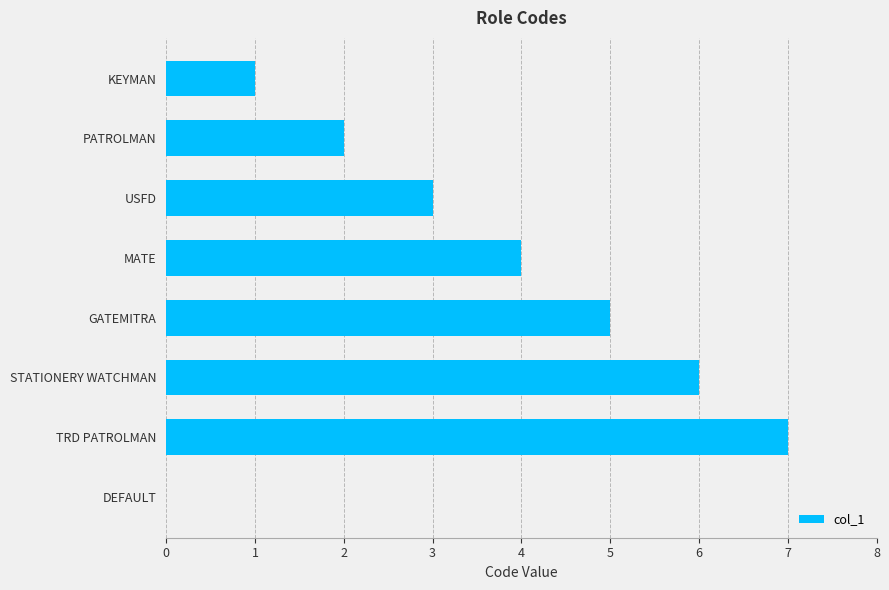

Is it true that the value at MATE is 4?

True